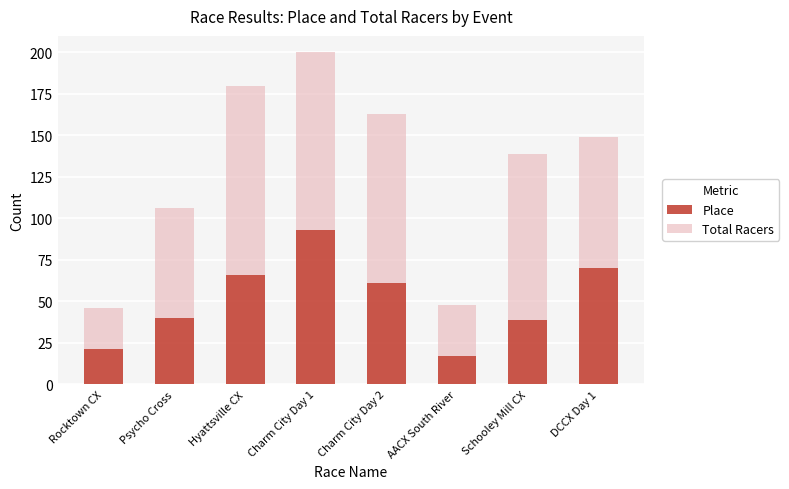

Reading left to right, what are the values for Place?

21	40	66	93	61	17	39	70